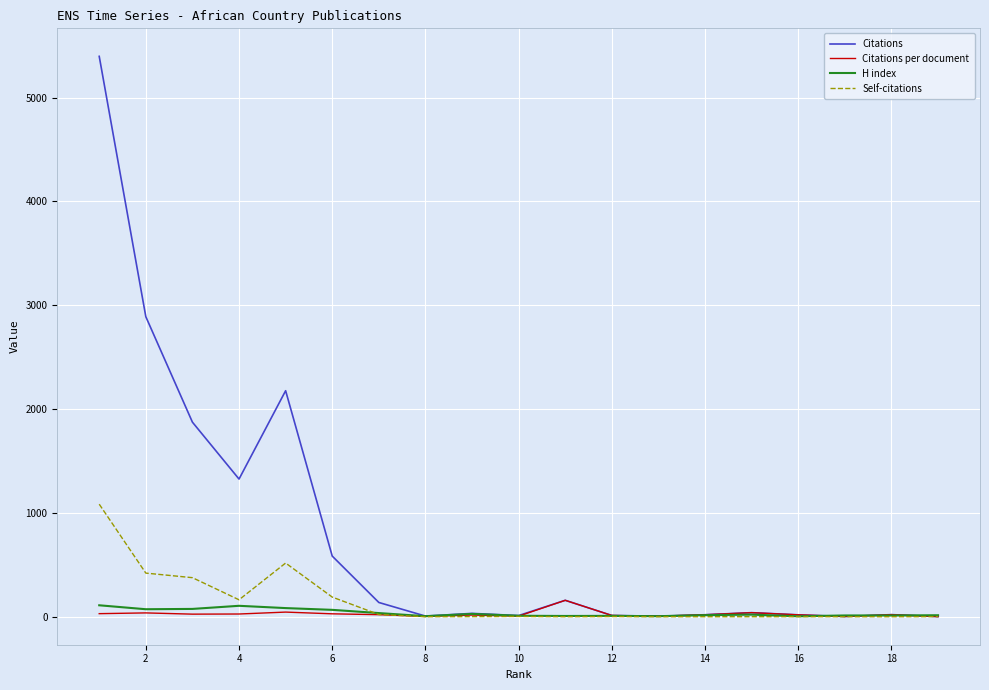

What are all the series names shown in the legend?

Citations, Citations per document, H index, Self-citations